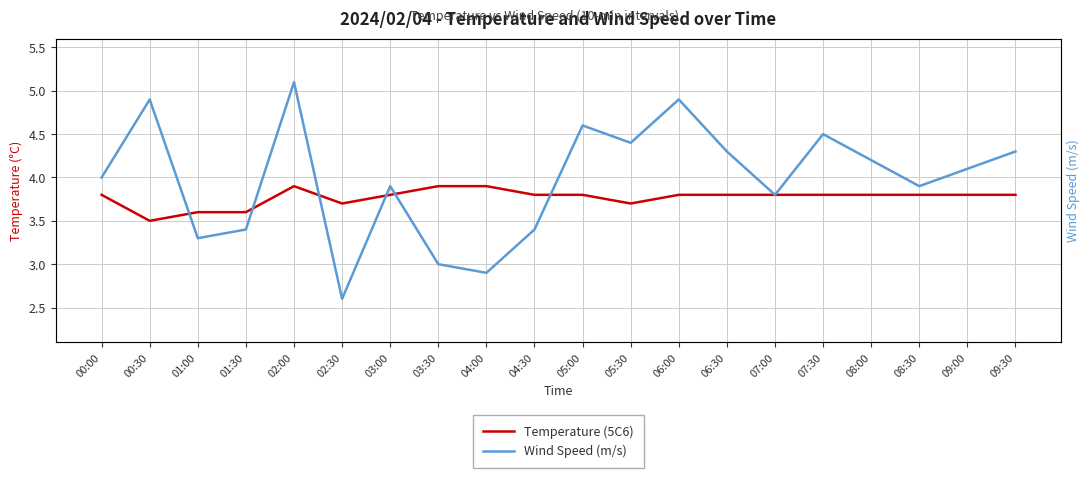

Which has a higher value, 07:30 or 04:30?

07:30